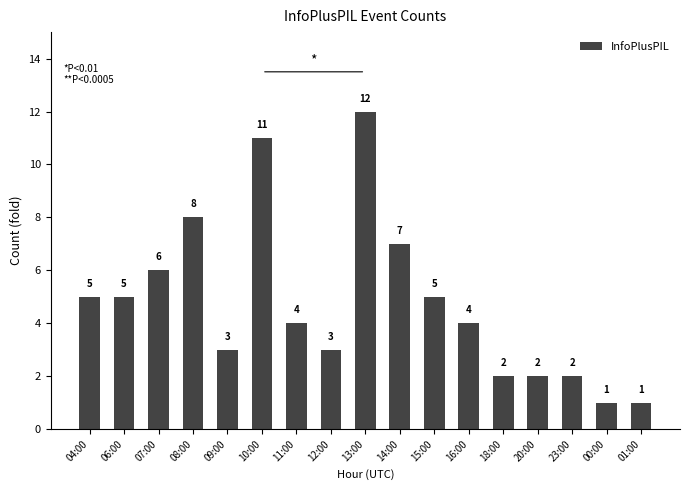

What is the maximum value shown in the chart?

12